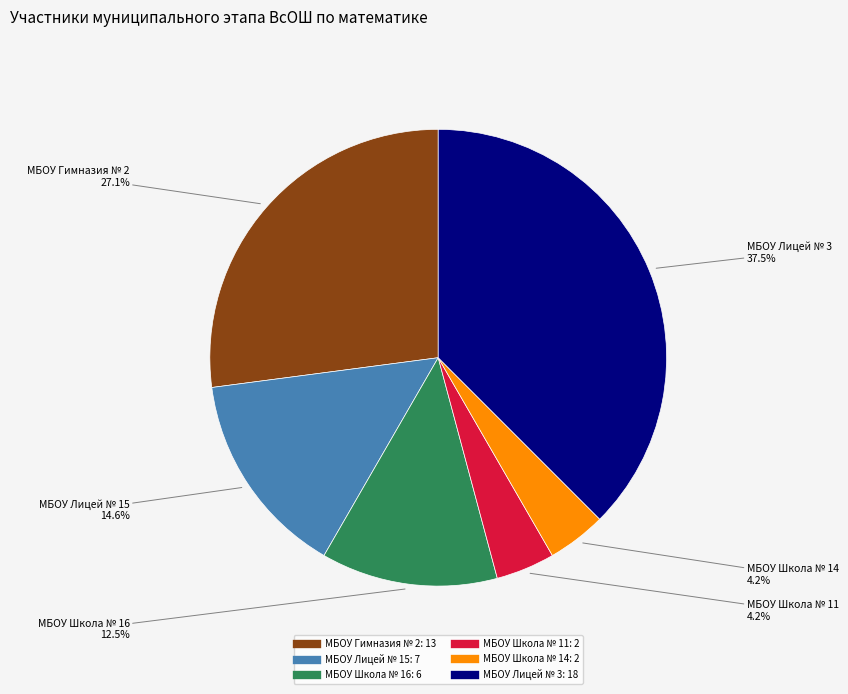

How much of the chart is everything except МБОУ Лицей № 3?

62.5%